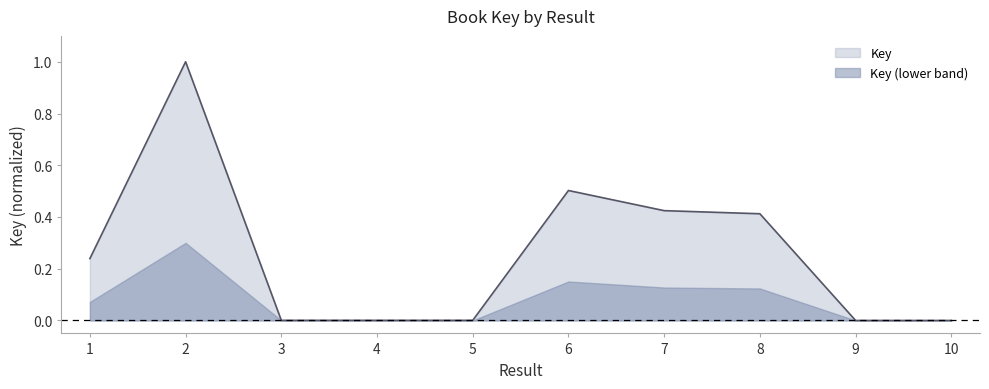

At which label is the value closest to 0?

10